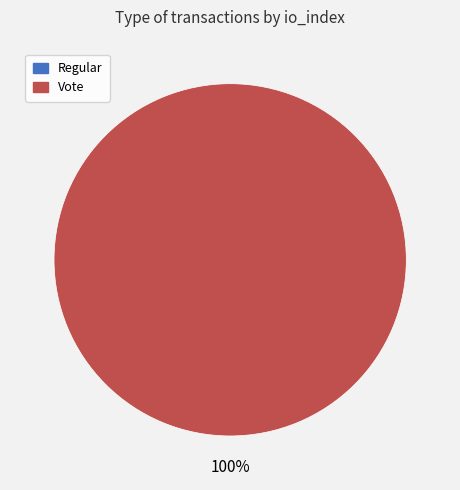

What is the largest slice in the pie chart?

Vote